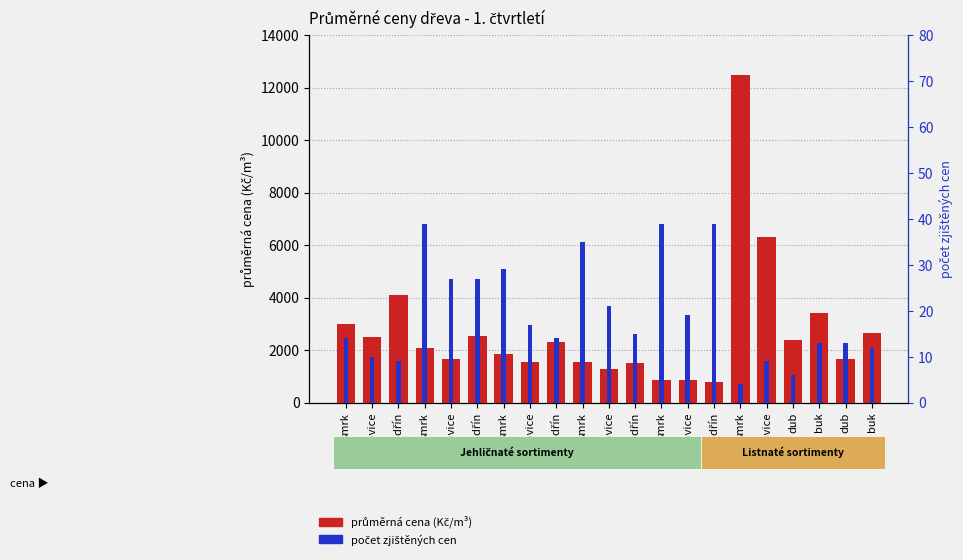

True or false: průměrná cena has a value of 1532 at smrk.

True